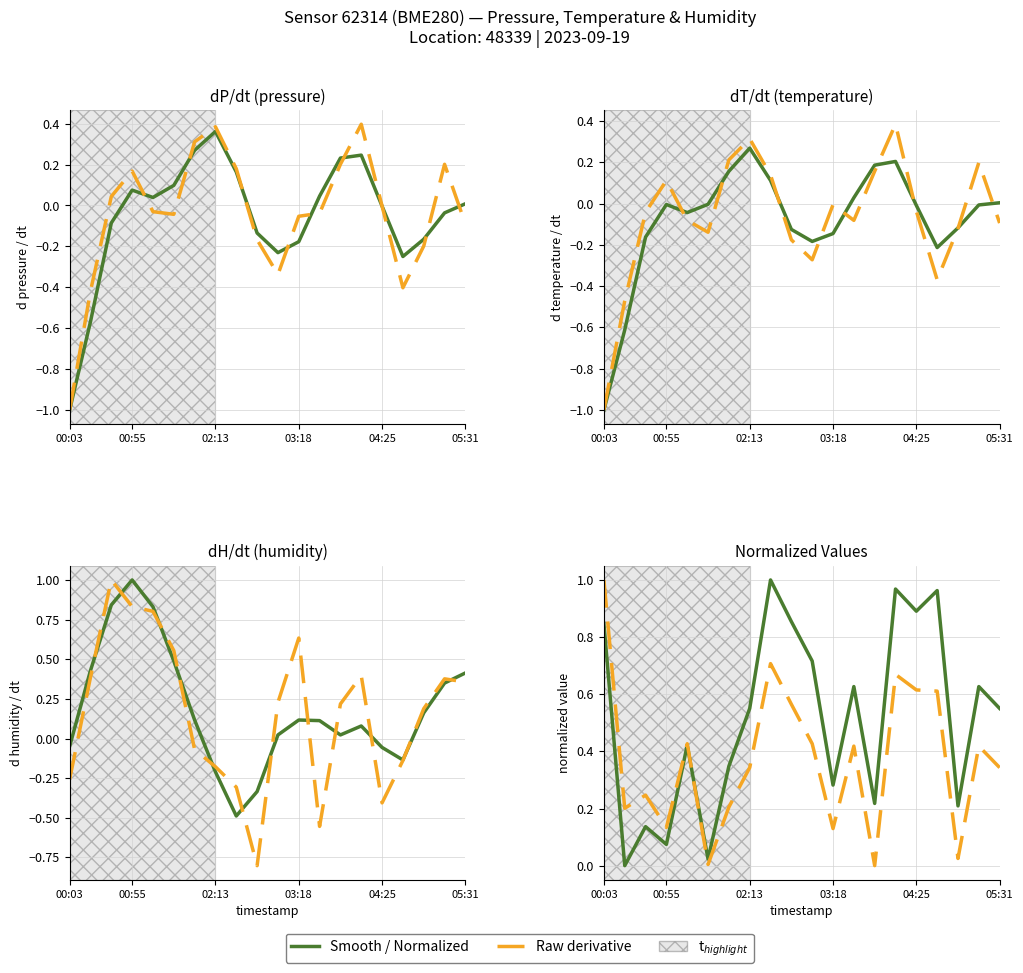

What is the spread (max minus min) of values at 05:31?

0.2